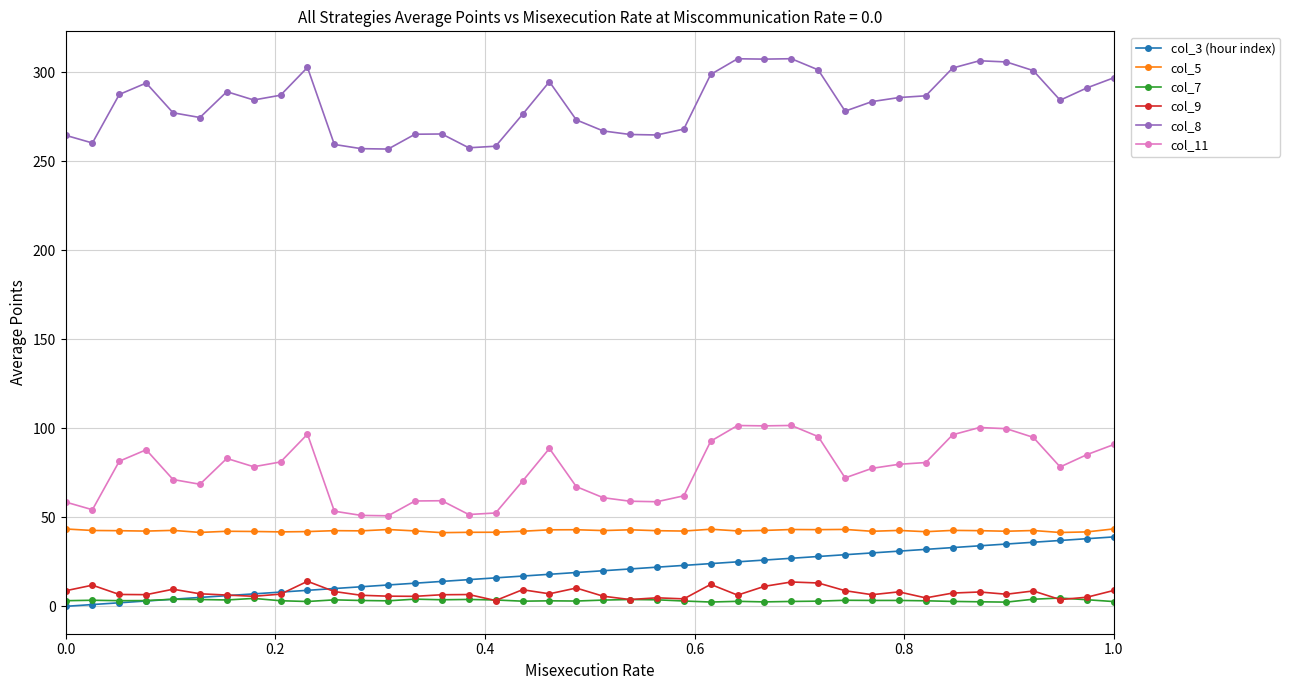

True or false: col_7 has more than 0 interior local peaks.

True